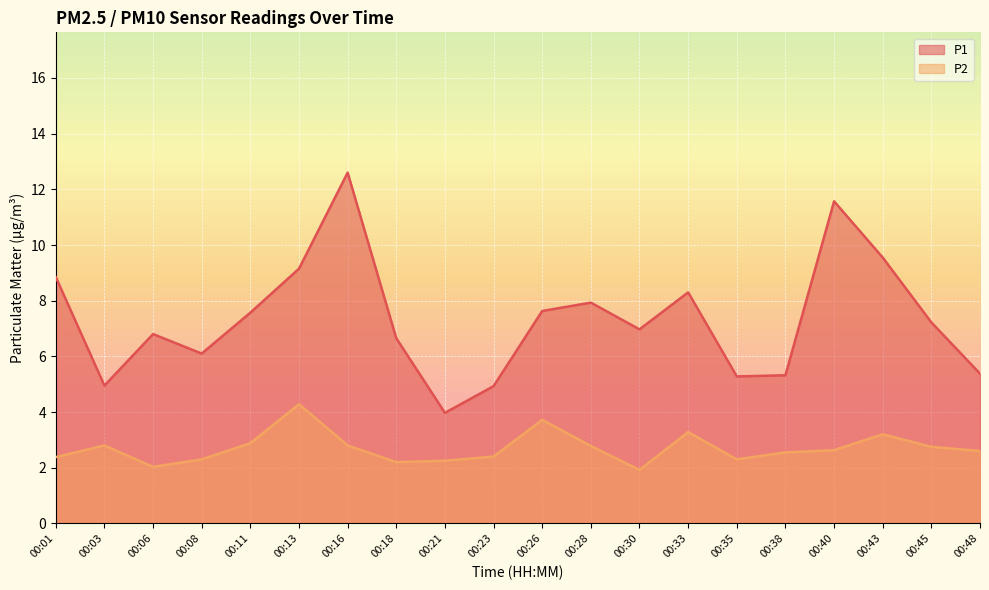

How many interior local valleys does the P1 series have?

5